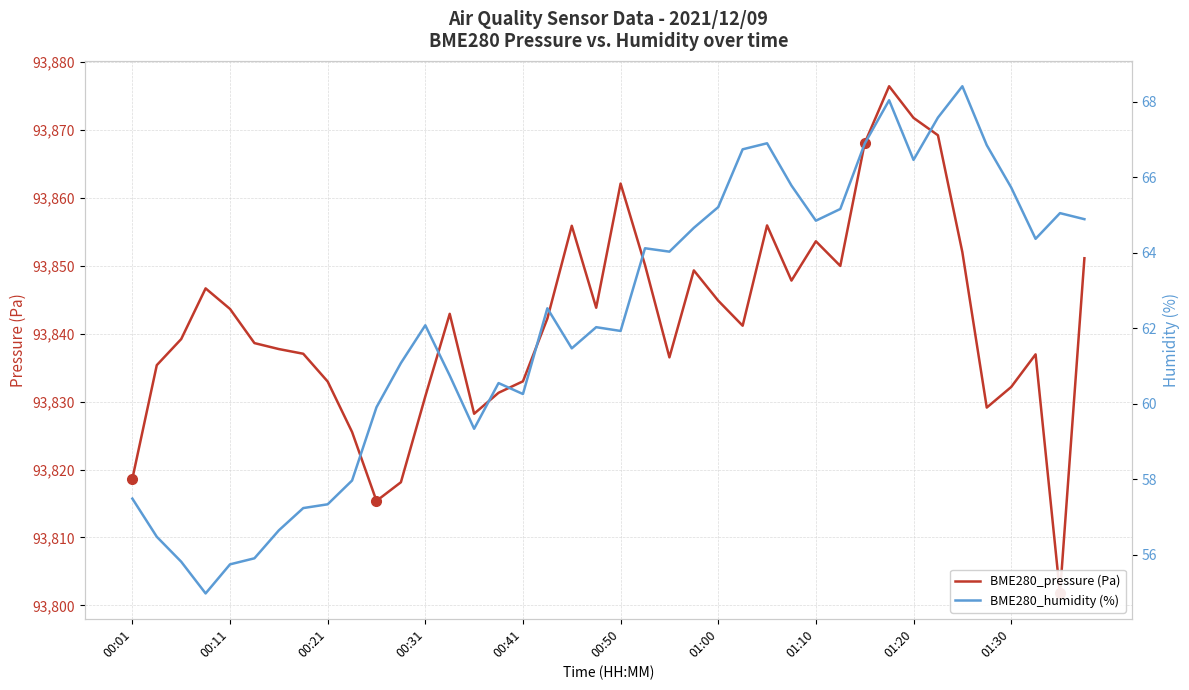

What is the approximate value of BME280_pressure (Pa) at 19?

93843.8